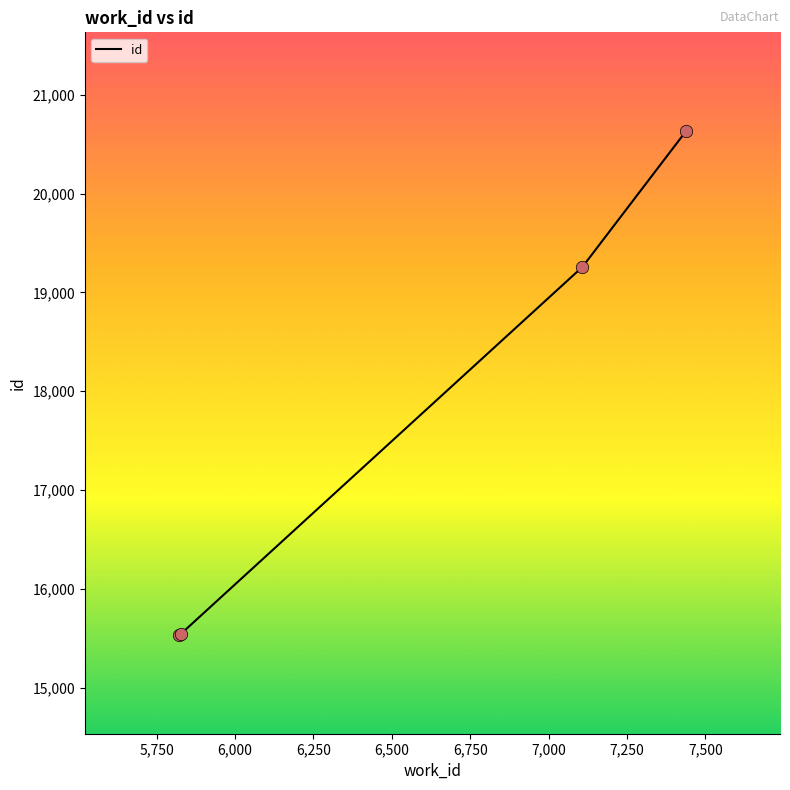

What is the greatest value displayed?

20630